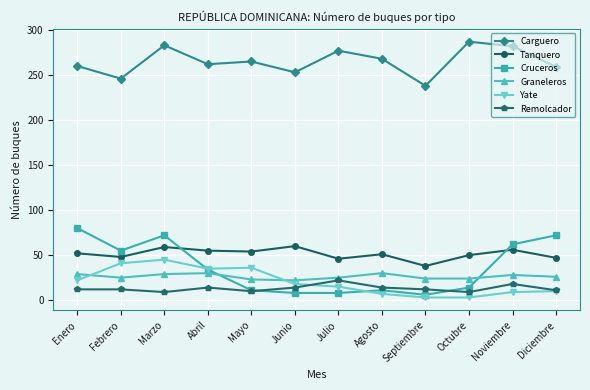

Is the value of Carguero at Noviembre greater than the value of Cruceros at Julio?

Yes